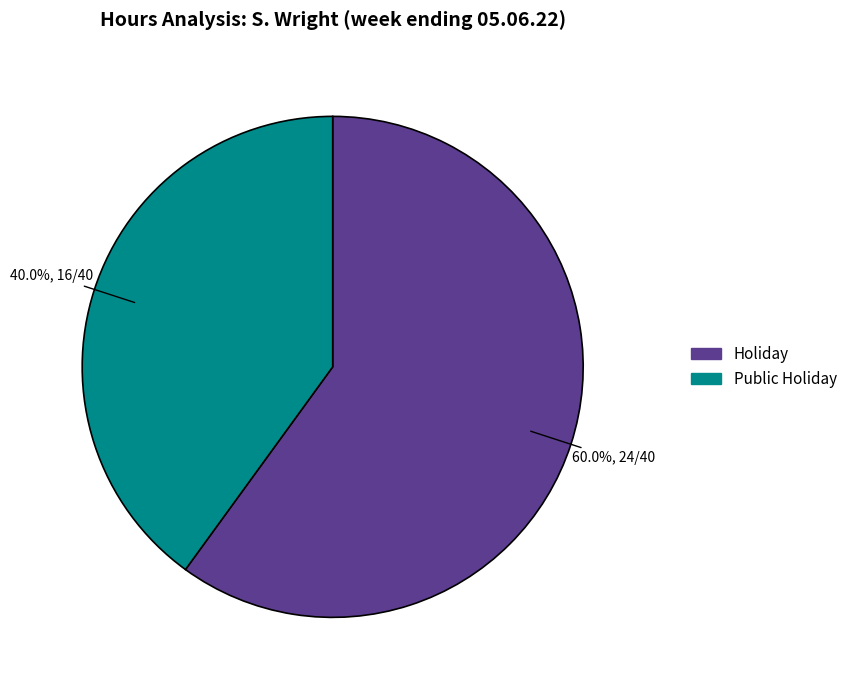

How many slices are in this pie chart?

2